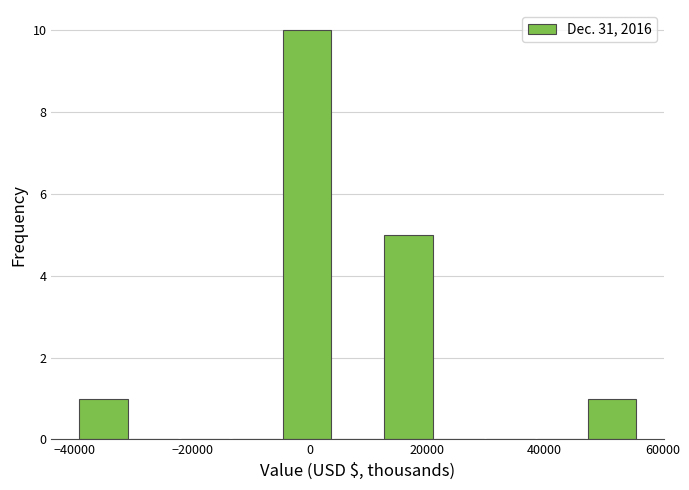

How tall is the bar that spans -4000 to 4000 on the x-axis? Neither the bar edges nor the heights are printed on the chart, so give them approximately, as read against the axes.

10